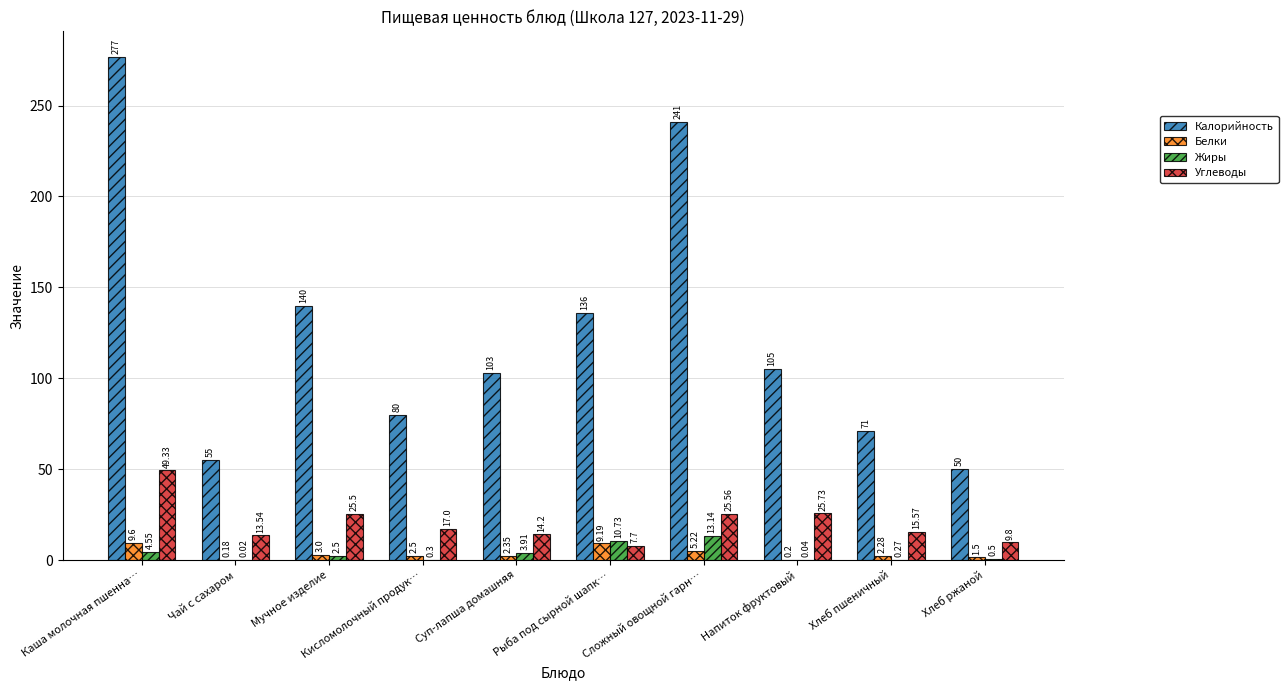

Between Кисломолочный продук… and Напиток фруктовый, which series saw the biggest shift?

Калорийность